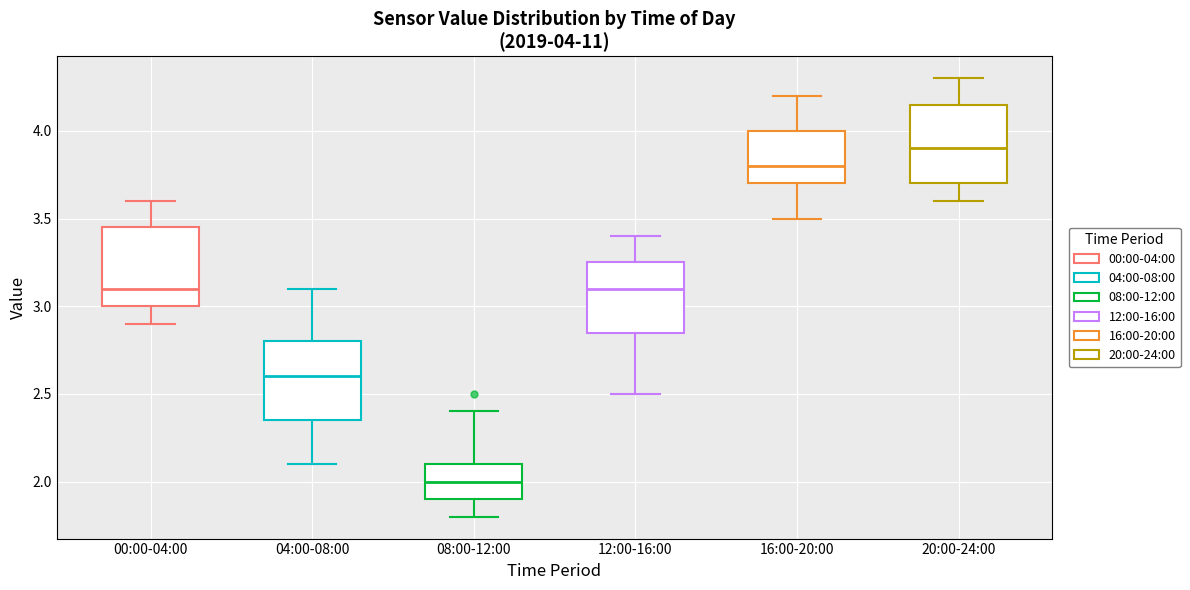

Which box has the highest median line?

20:00-24:00